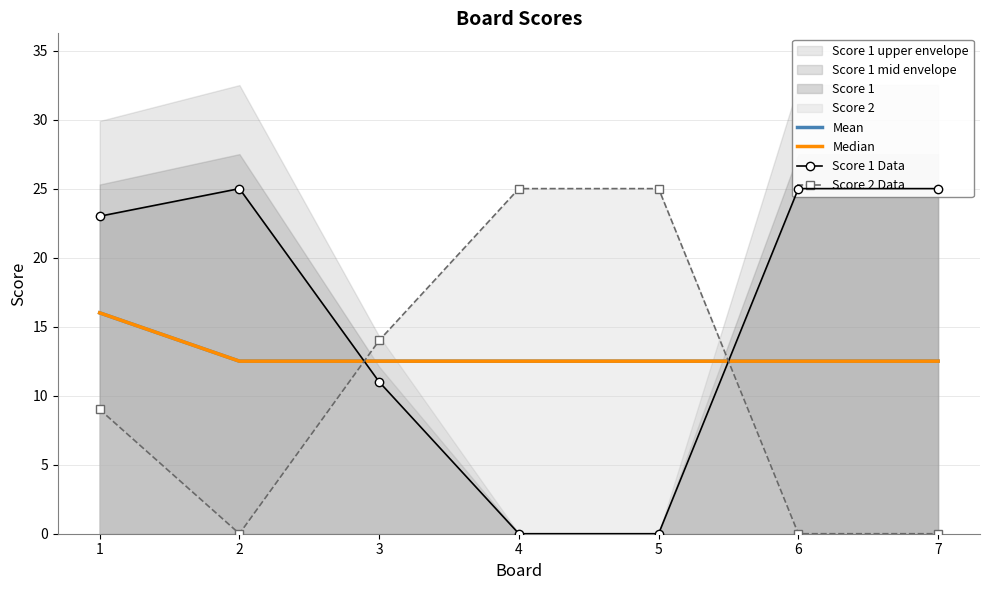

Reading right to left, transcribe all the data shown in this chart.

Mean: 12.5	12.5	12.5	12.5	12.5	12.5	16.0
Median: 12.5	12.5	12.5	12.5	12.5	12.5	16.0
Score 1 Data: 25.0	25.0	0.0	0.0	11.0	25.0	23.0
Score 2 Data: 0.0	0.0	25.0	25.0	14.0	0.0	9.0